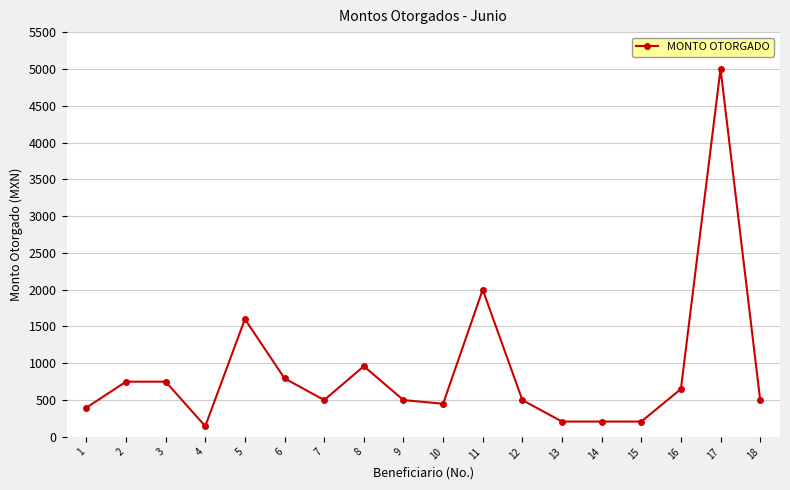

What is the sum of all values?

16121